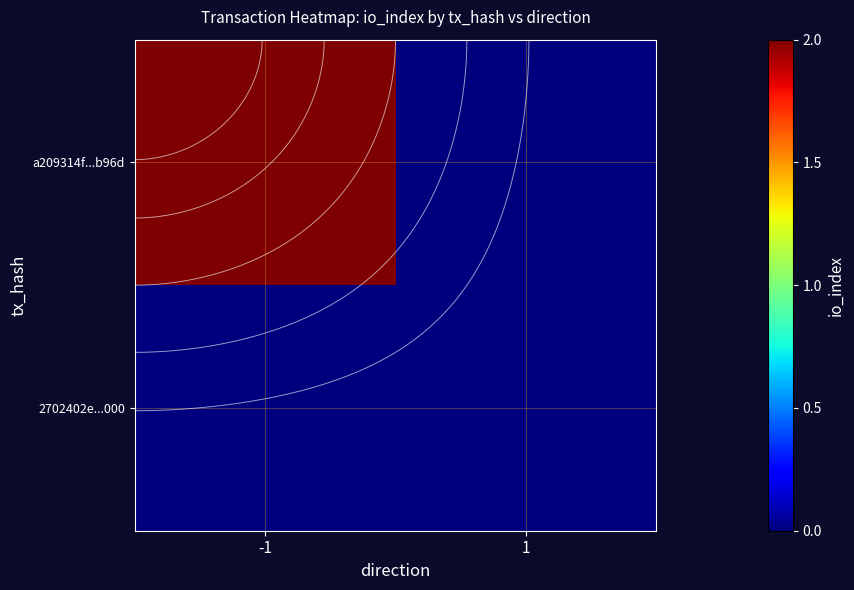

Rank the series by their maximum value, from highest to lowest.

a209314f...b96d, 2702402e...000